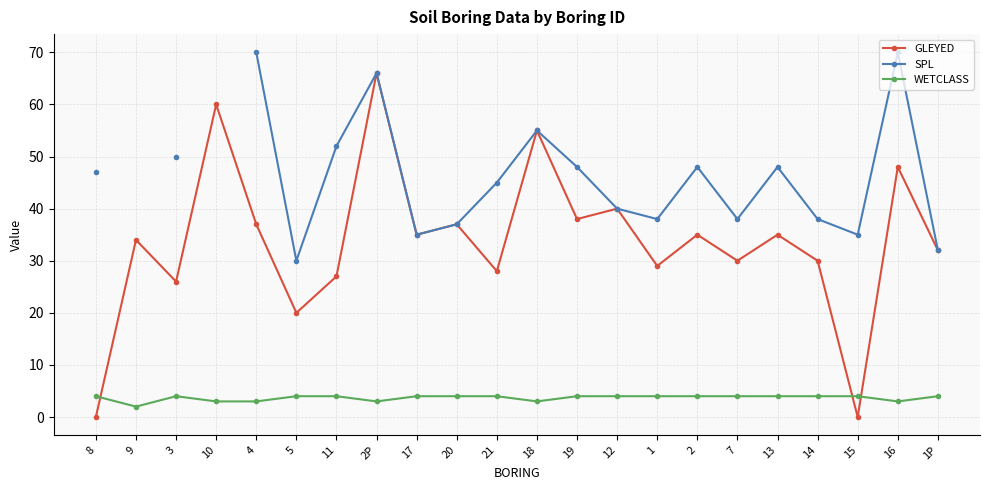

Is it true that SPL equals 40.0 at 12?

True